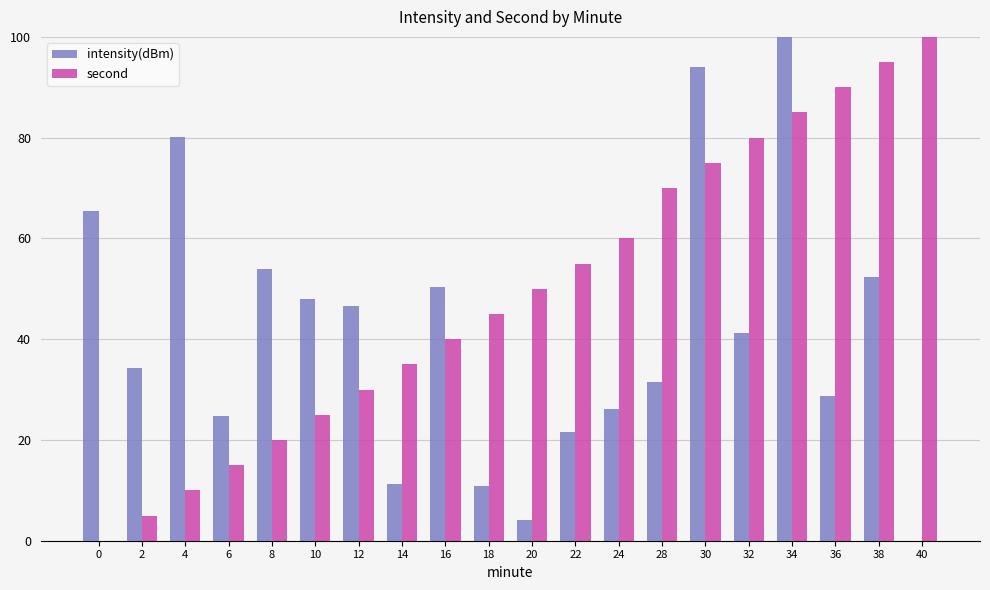

What is the total value across all series at 38?

147.3